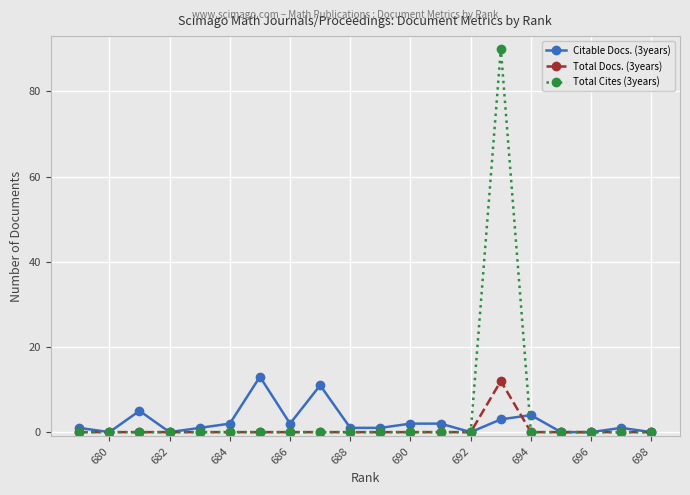

Is it true that Total Docs. (3years) equals 0 at 692?

True